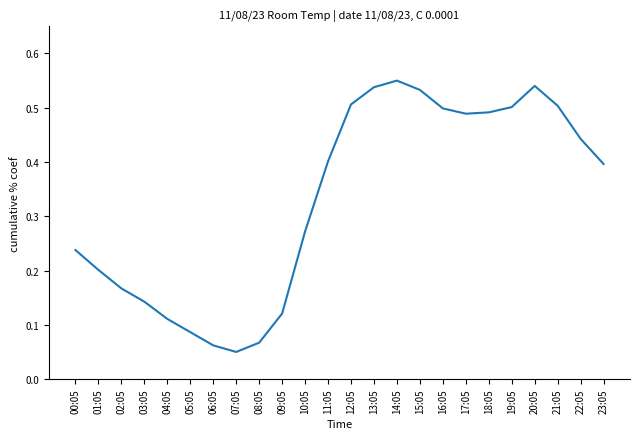

How many values are between 0 and 1?

24